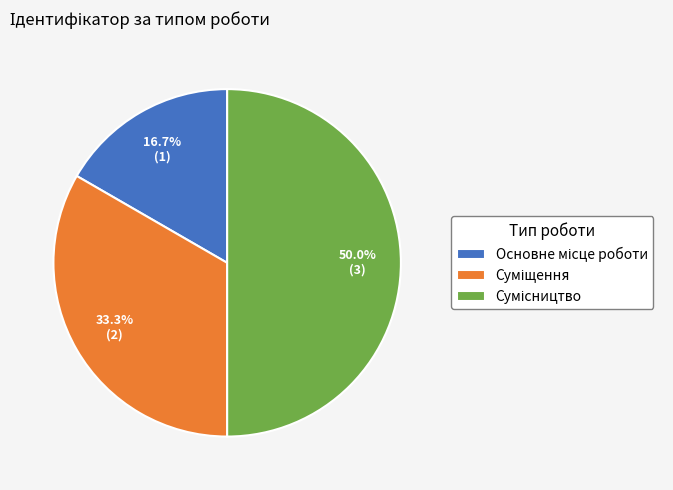

Which category has the biggest portion of the pie?

Сумісництво